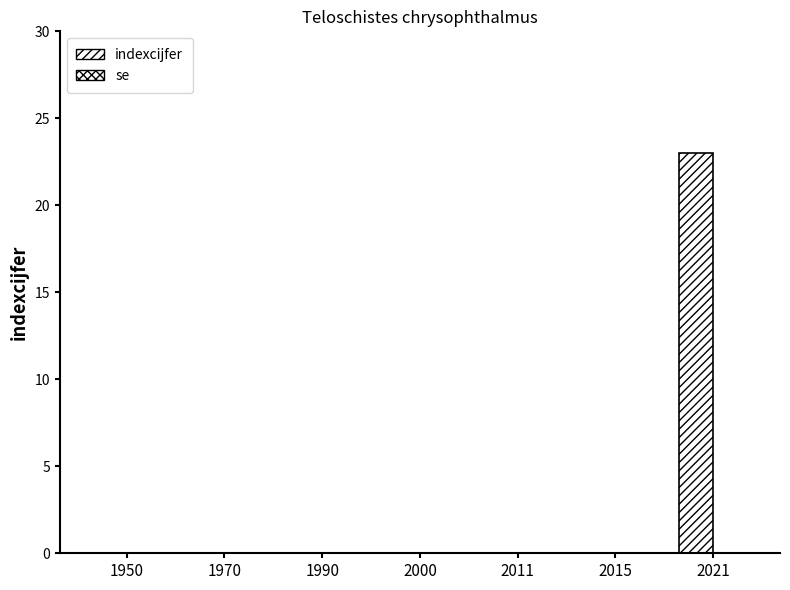

How many categories are shown in the chart?

7